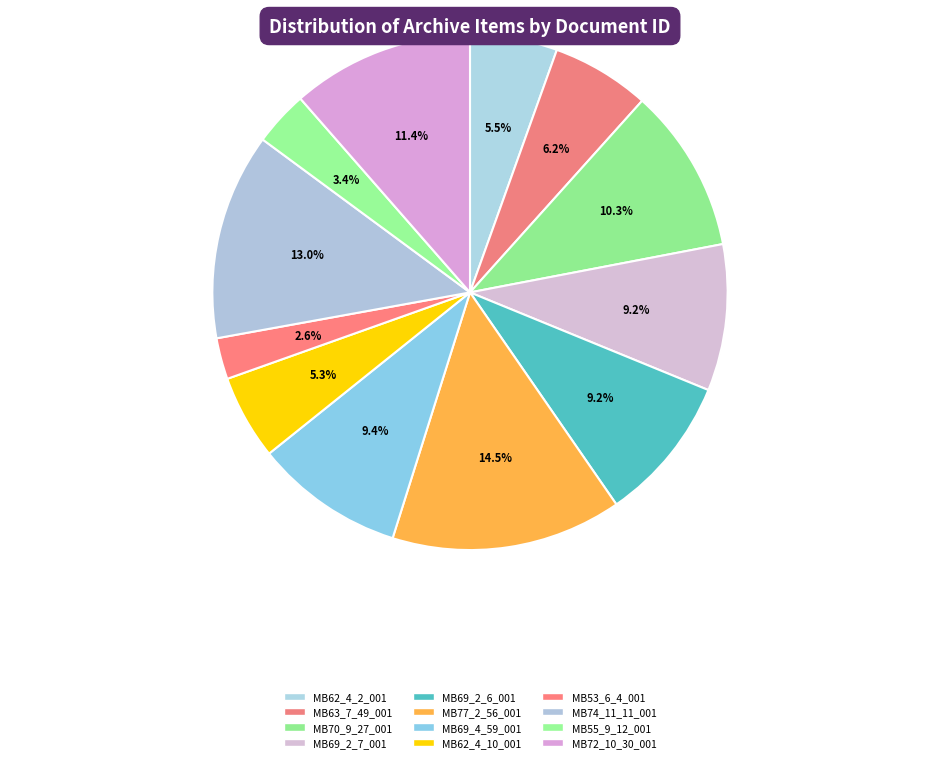

What percentage is NOT represented by MB77_2_56_001?

85.5%